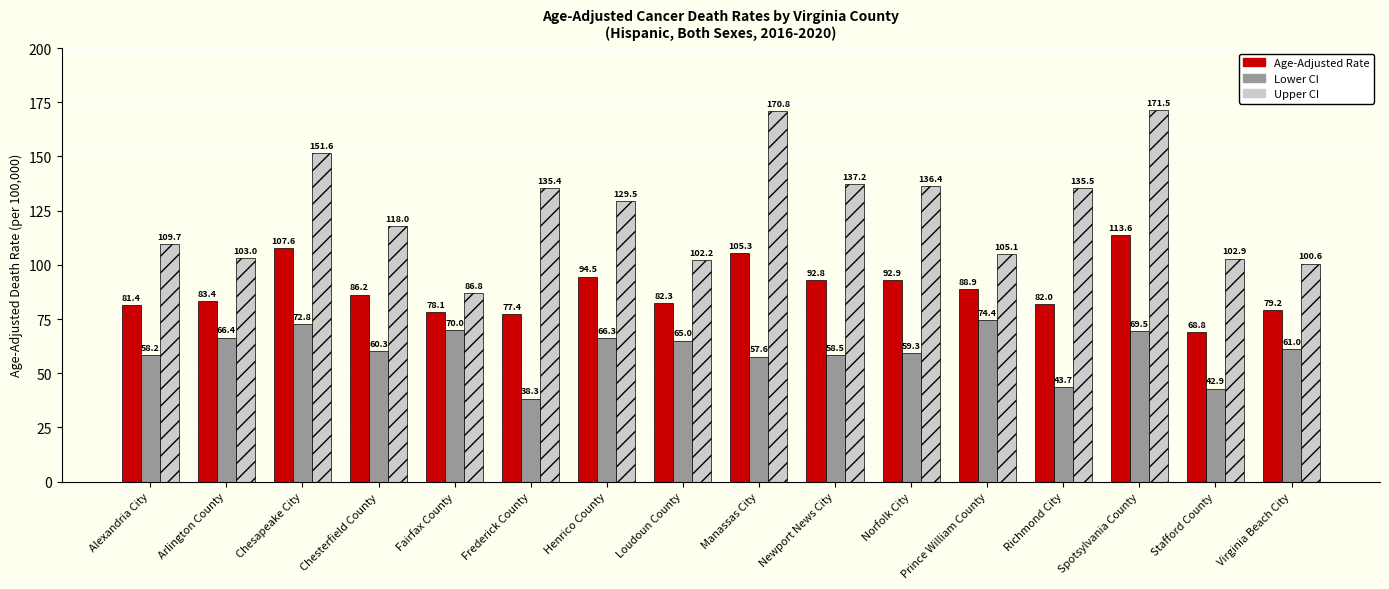

What is the highest value of the Upper CI series?

171.5